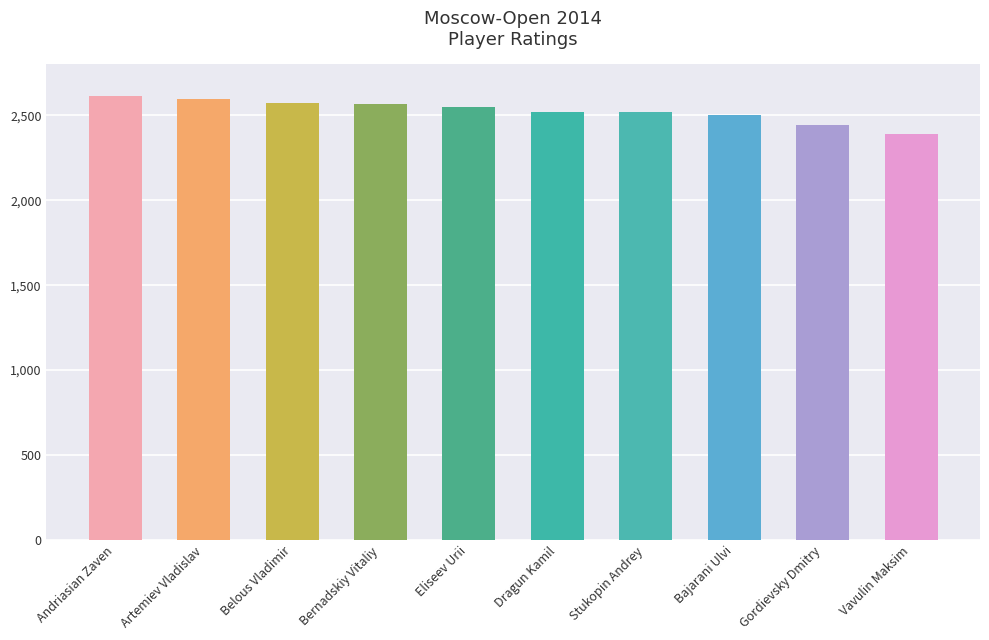

How many data points does each series have?

10